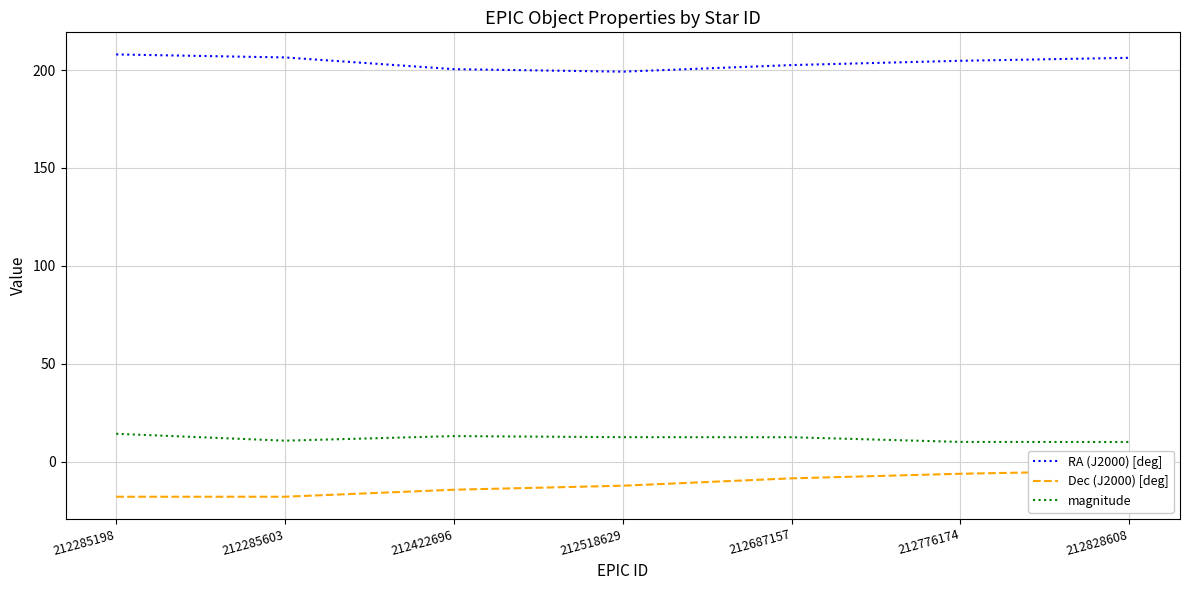

At which category is the sum across all series the highest?

212828608